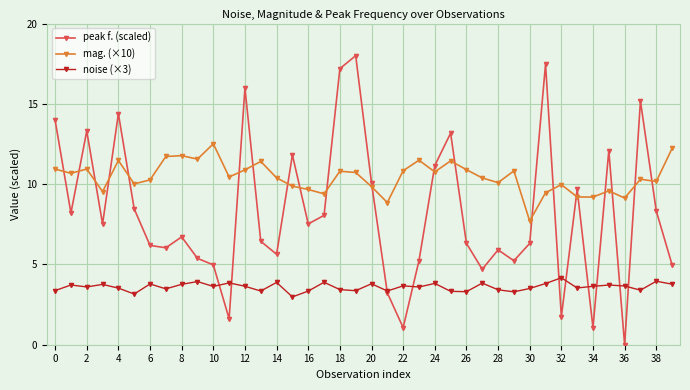

How many series are shown in this chart?

3